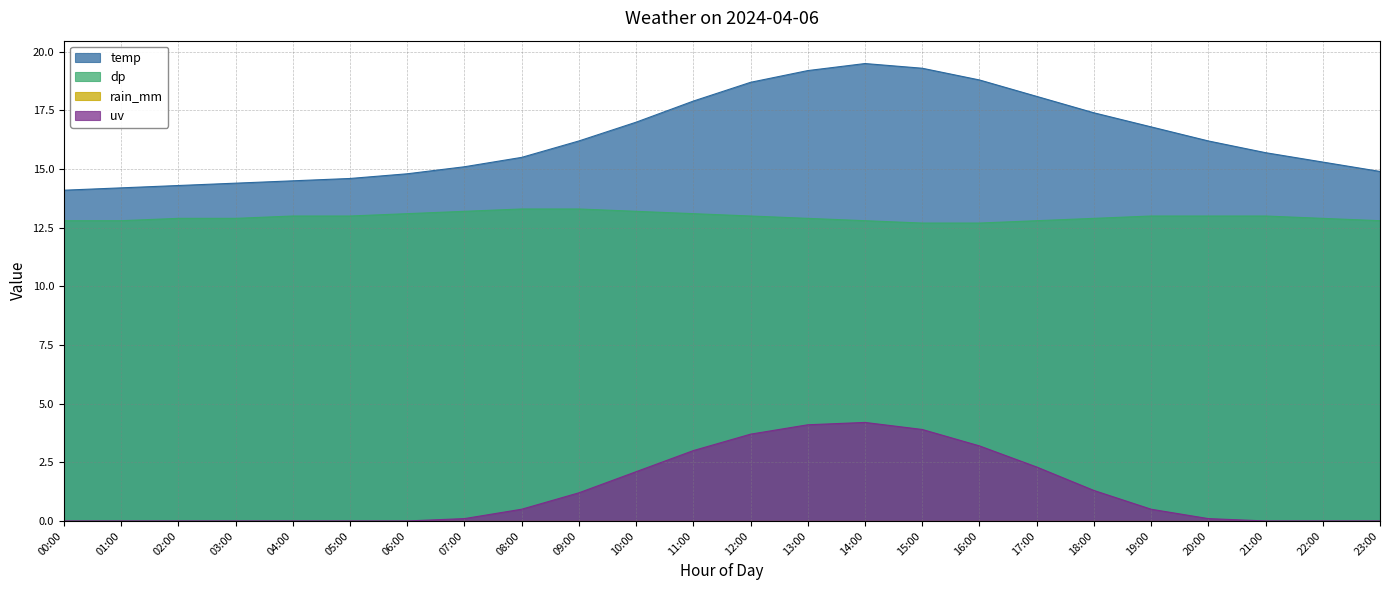

At which category is the sum across all series the highest?

14:00